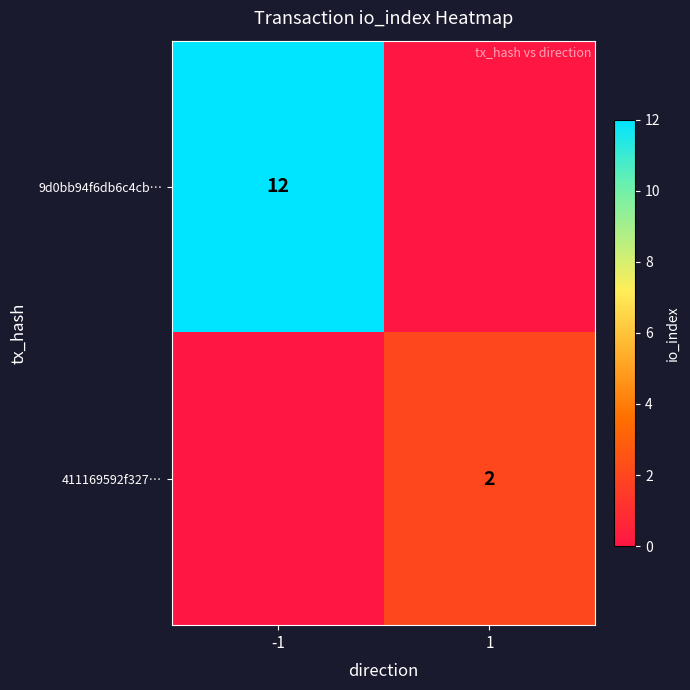

How many categories are shown in the chart?

2